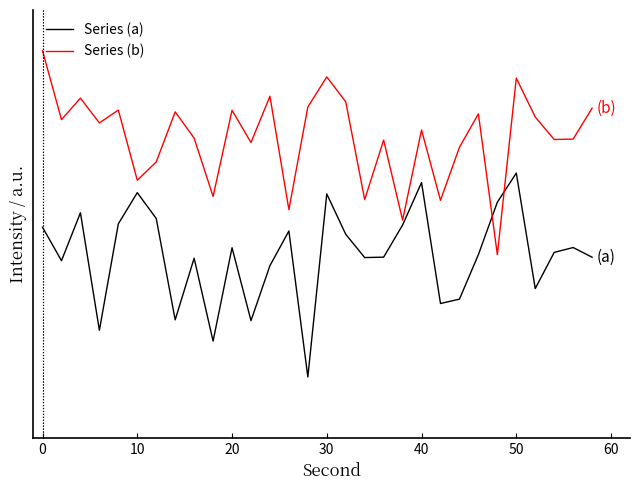

Is this an area chart (filled region under the line)?

No